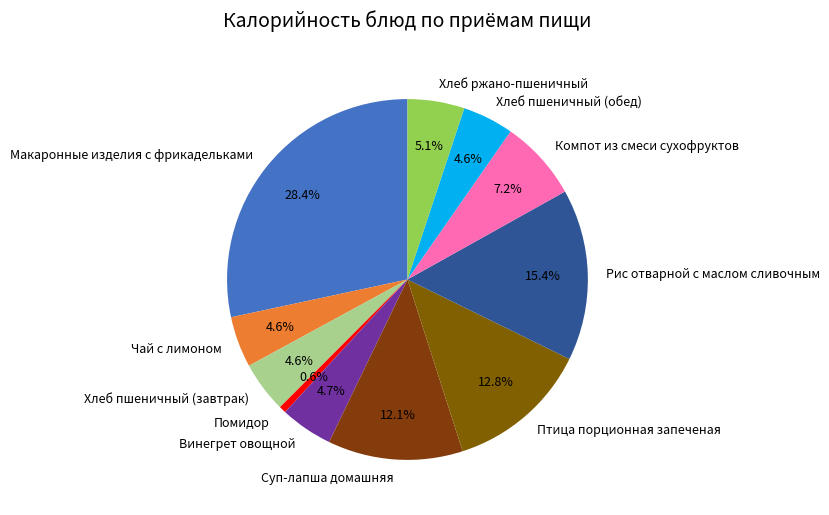

Is the sum of Чай с лимоном and Винегрет овощной greater than half?

No